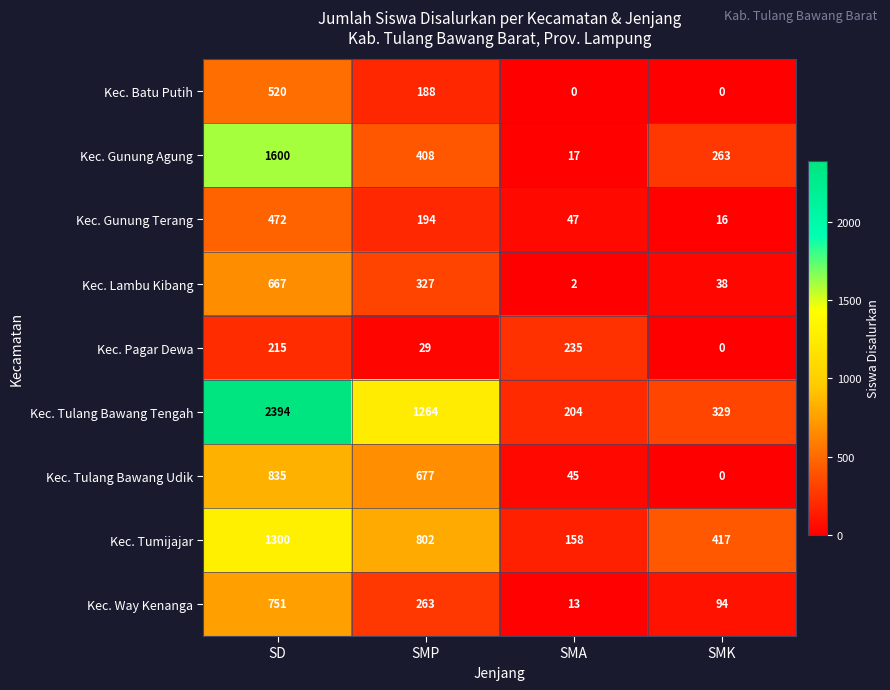

What is the sum of all Kec. Gunung Terang values?

729